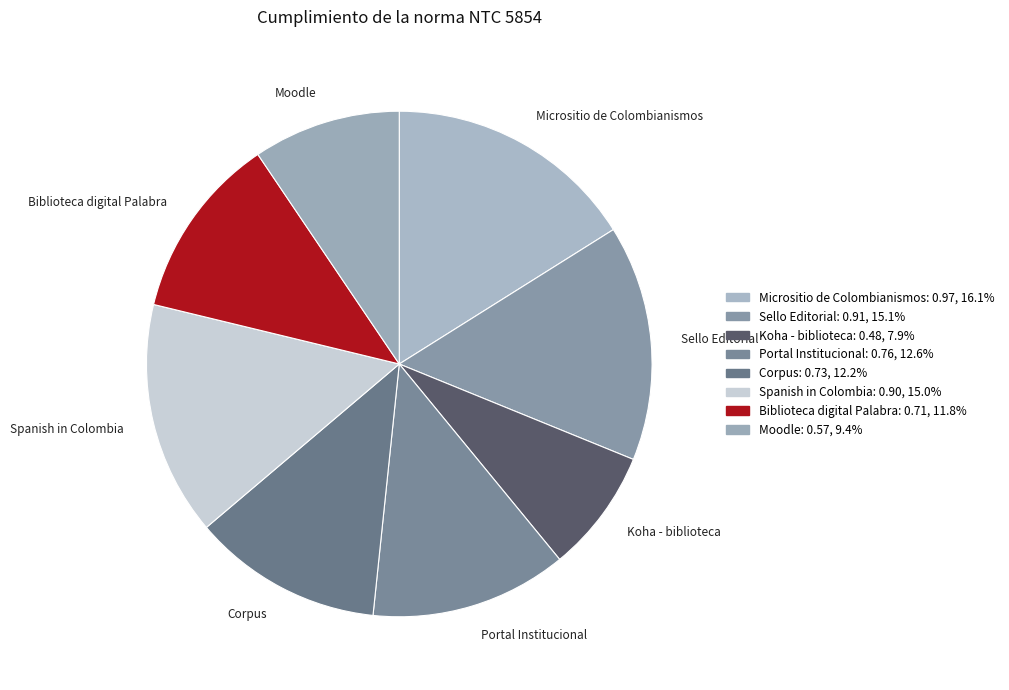

Is there a majority slice in this chart?

No